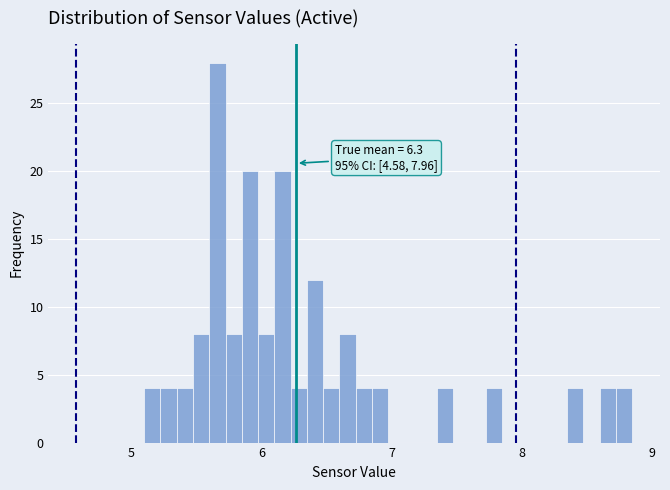

Read against the x-axis, roughly where is the centre of the tallest bar?

5.7